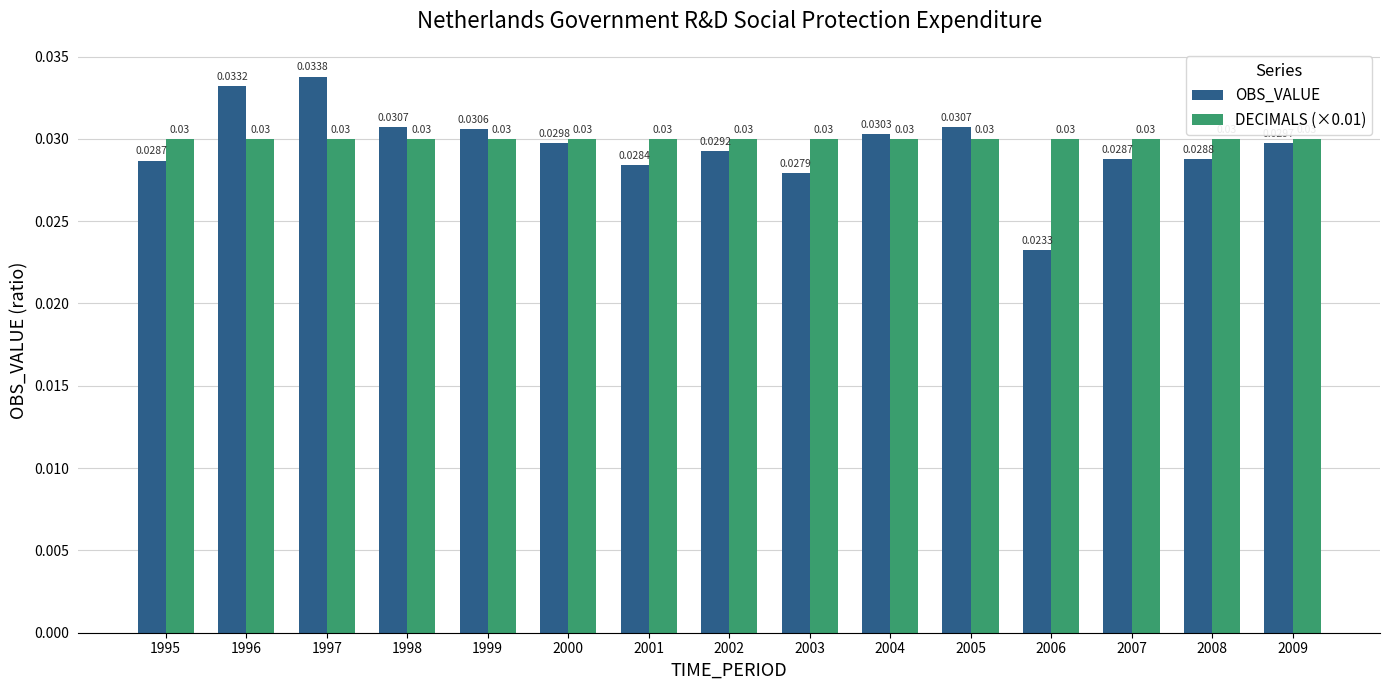

List the series in order of their peak value, lowest first.

DECIMALS (×0.01), OBS_VALUE